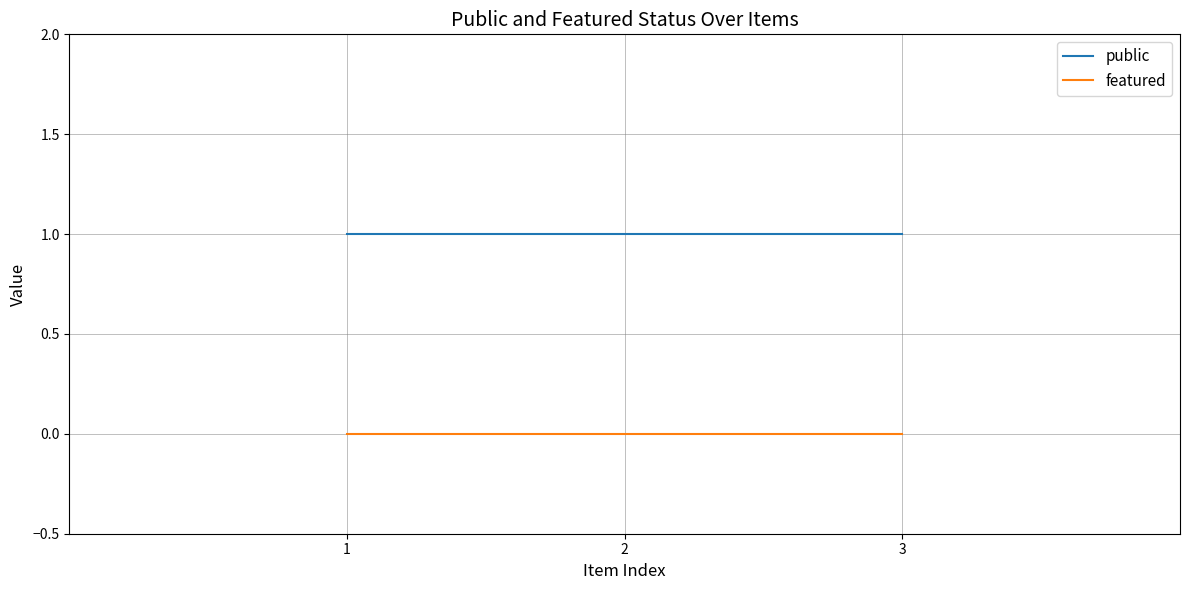

Reading left to right, extract all data points from this chart.

public: 1=1	2=1	3=1
featured: 1=0	2=0	3=0